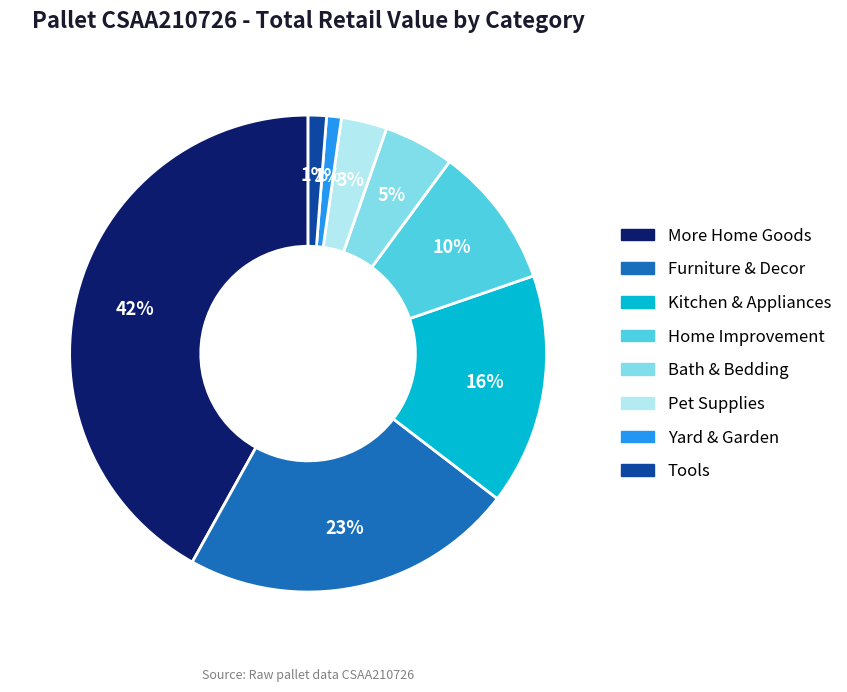

How many slices are in this pie chart?

8